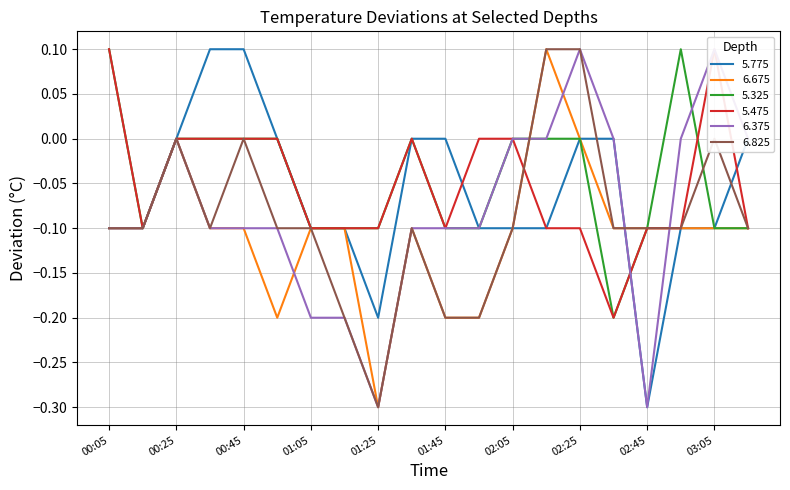

Which category has the highest value in the 6.825 series?

1988/04/21 02:15